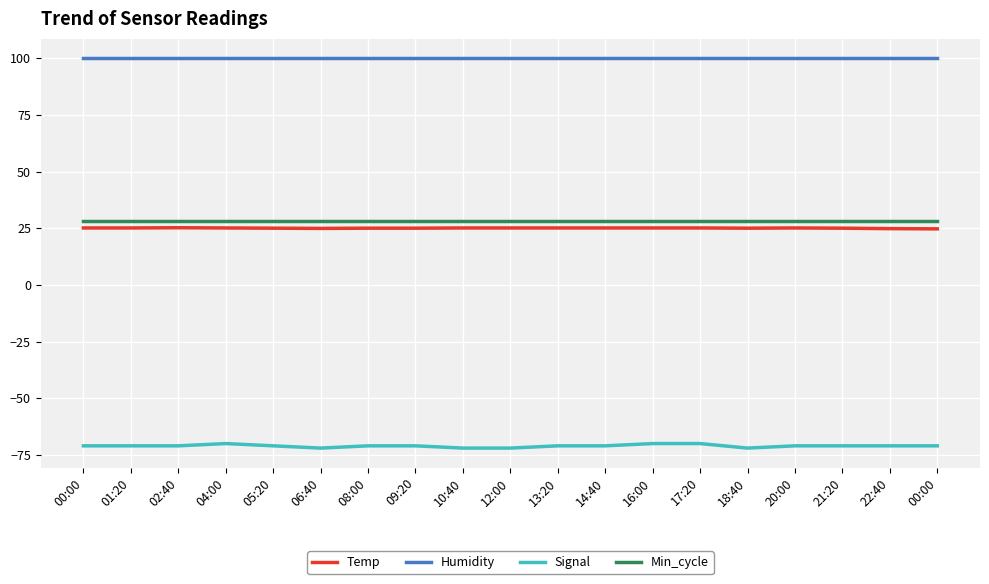

Does the chart display data point markers on the line(s)?

No